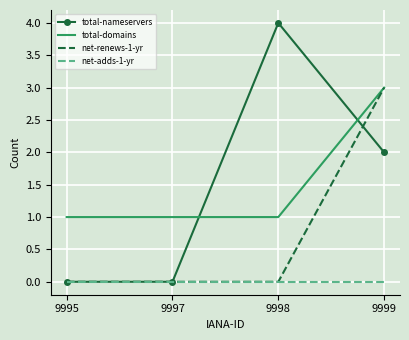

True or false: total-domains has a value of 2 at 9995.

False